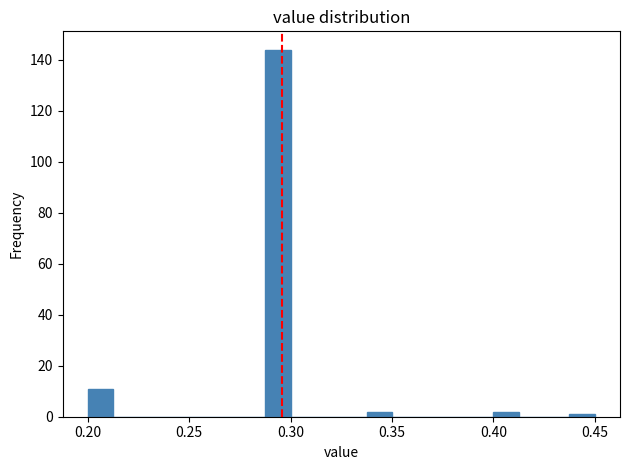

Read against the x-axis, roughly where is the centre of the tallest bar?

0.295